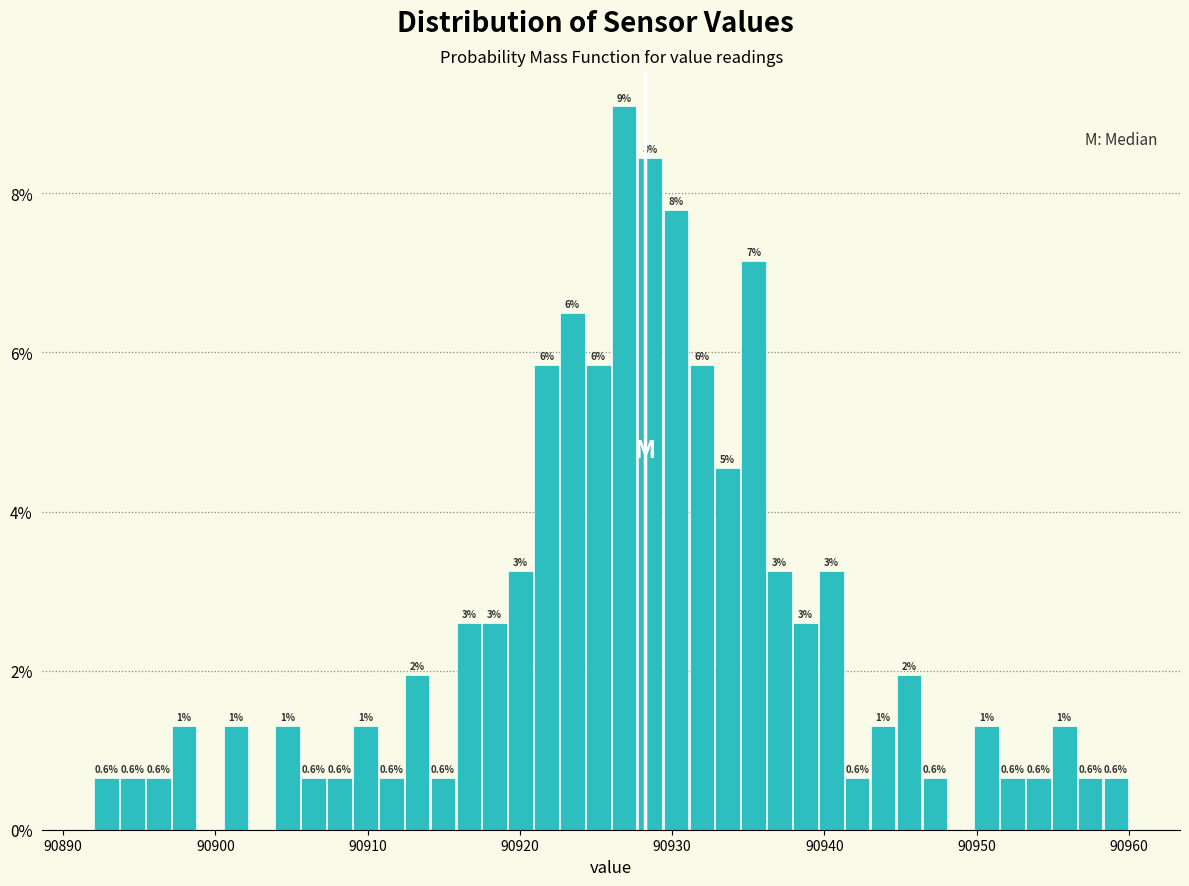

Around what value on the x-axis is the tallest bar? Give the approximate position of its centre, as read against the axis.

90927